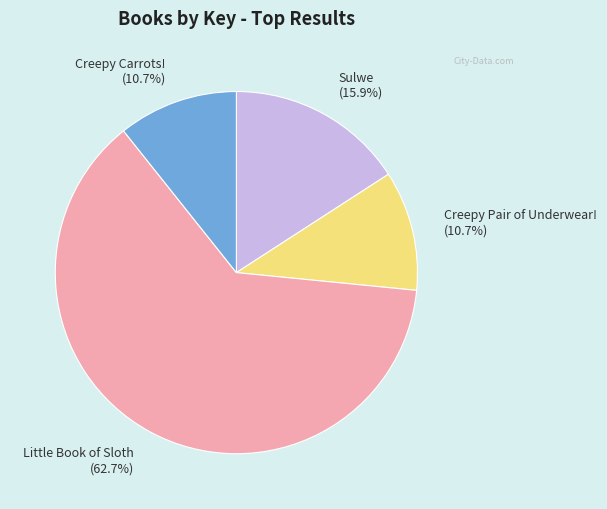

Approximately how many times larger is the value at Creepy Pair of Underwear! compared to Little Book of Sloth?

0.2